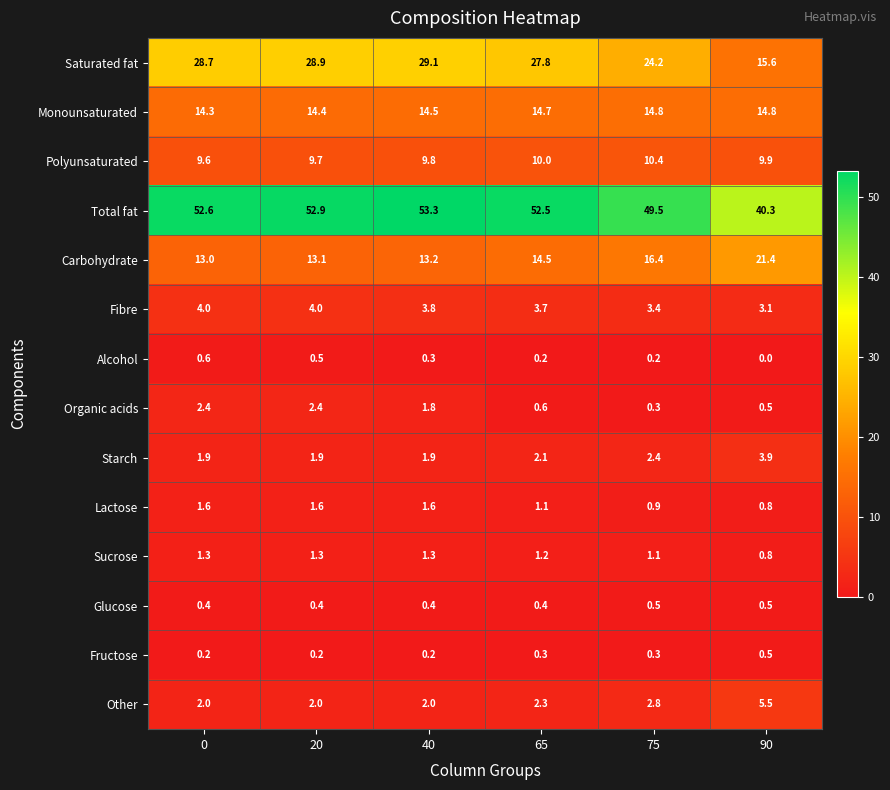

Which series has the widest spread of values?

Saturated fat